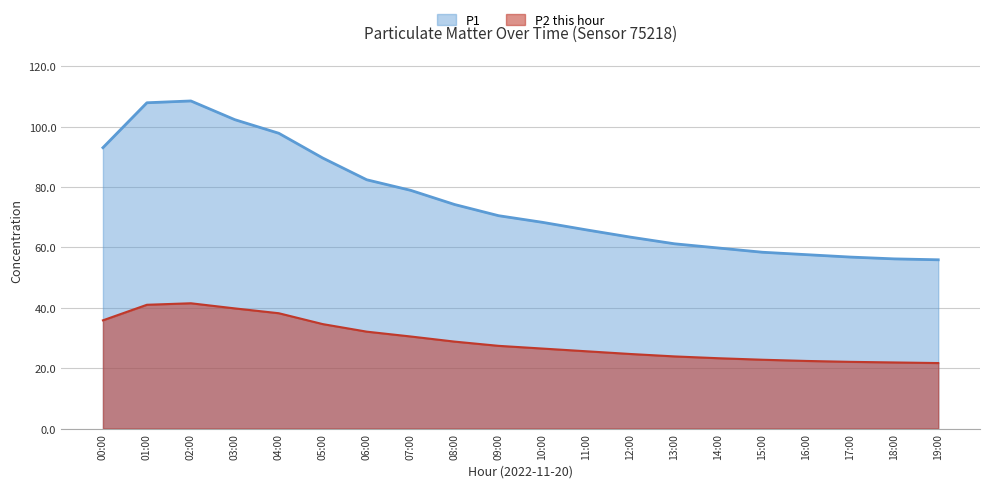

True or false: P1 has more than 2 interior local peaks.

False